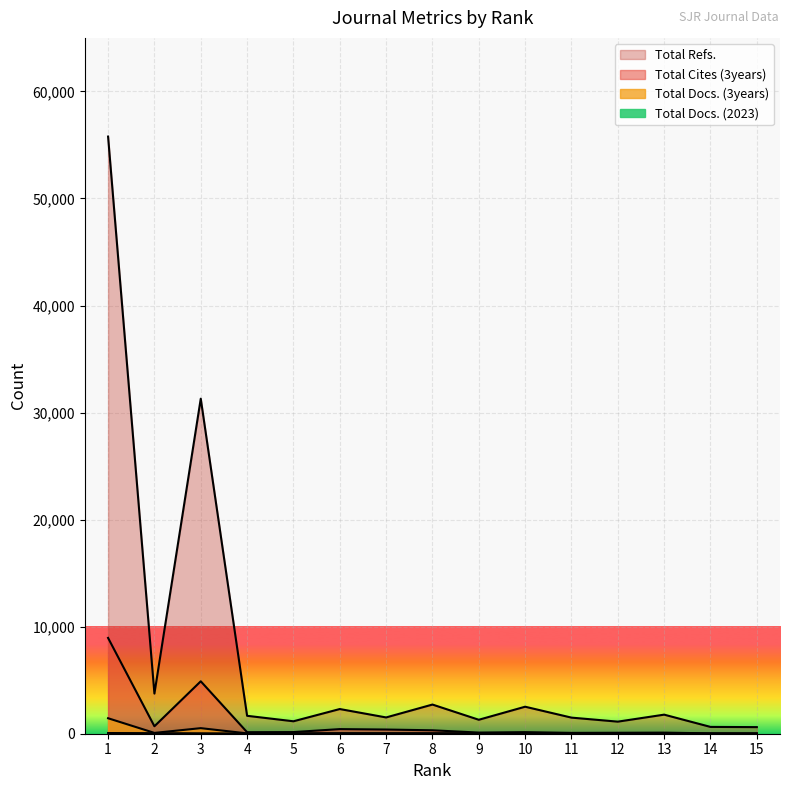

Which series changed the most between 6 and 9?

Total Refs.